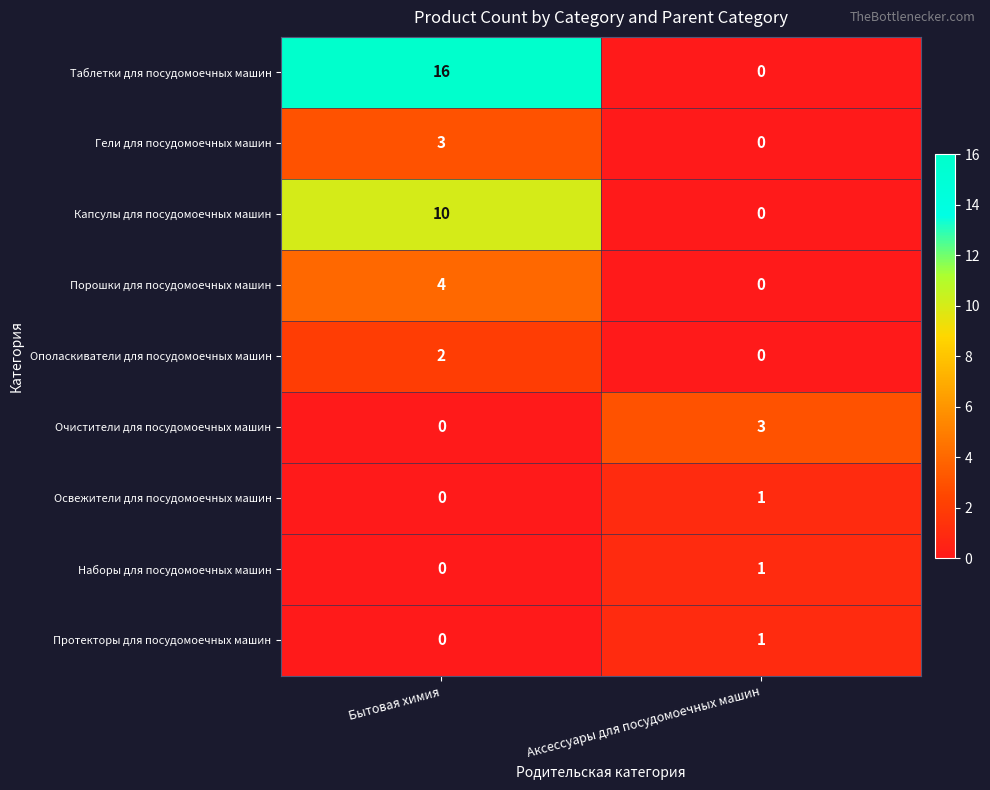

How many data points does each series have?

2